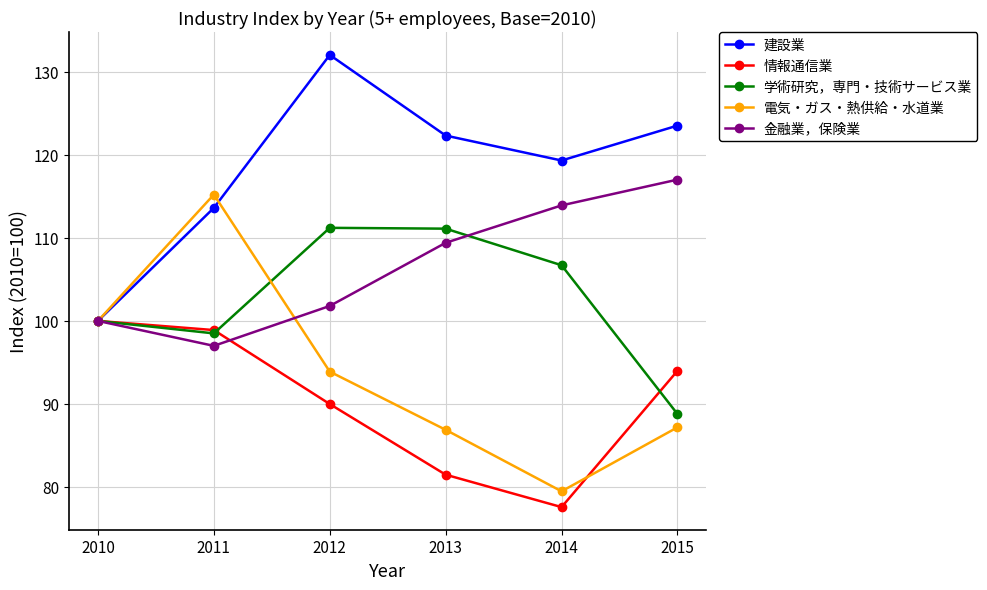

Is it true that 電気・ガス・熱供給・水道業 equals 153.1 at 2010?

False